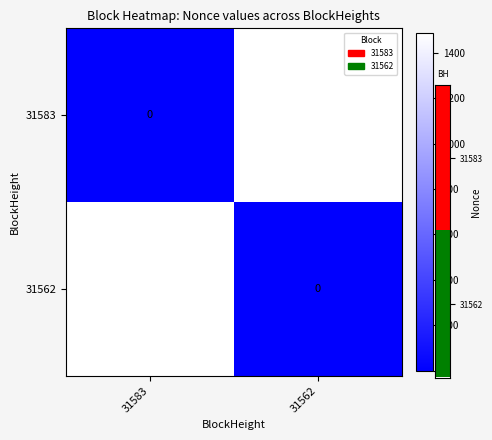

Where is 31562 nearest to the value 742?

31562